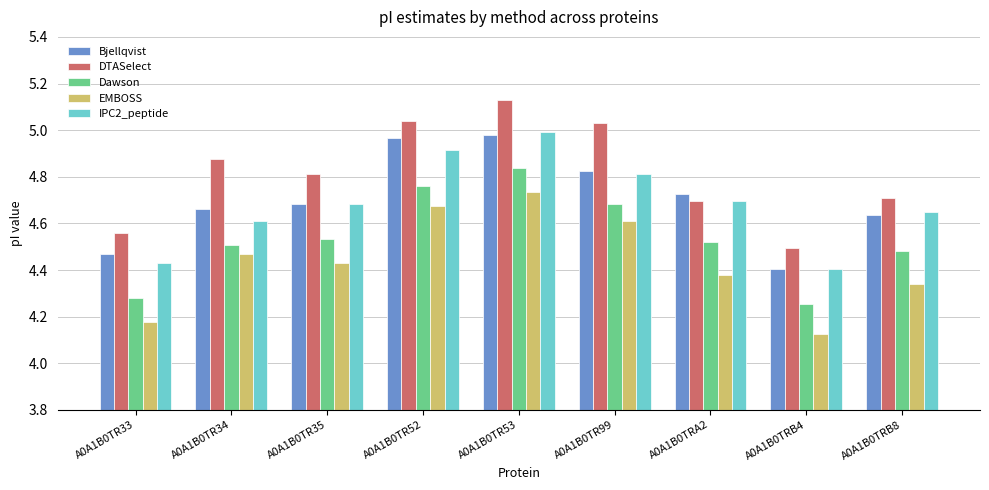

What is the label of the 4th bar from the left?

A0A1B0TR52